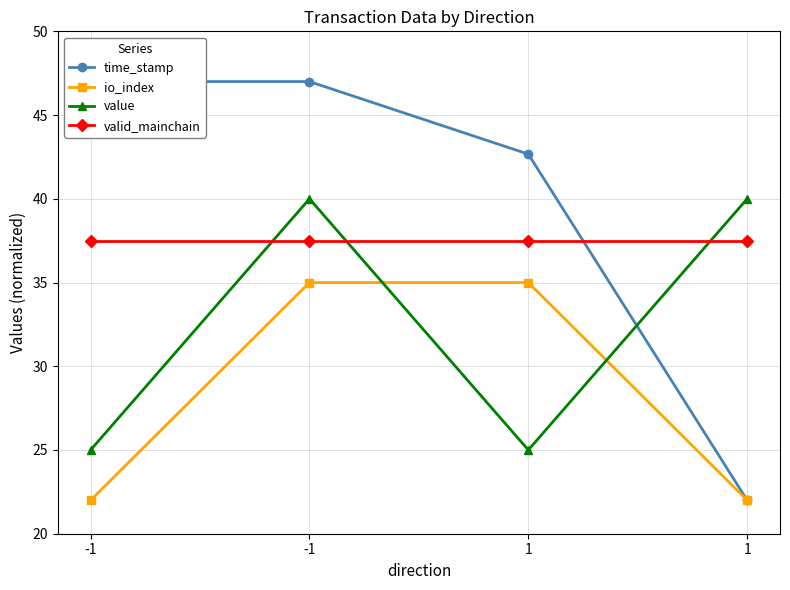

Does the chart display data point markers on the line(s)?

Yes